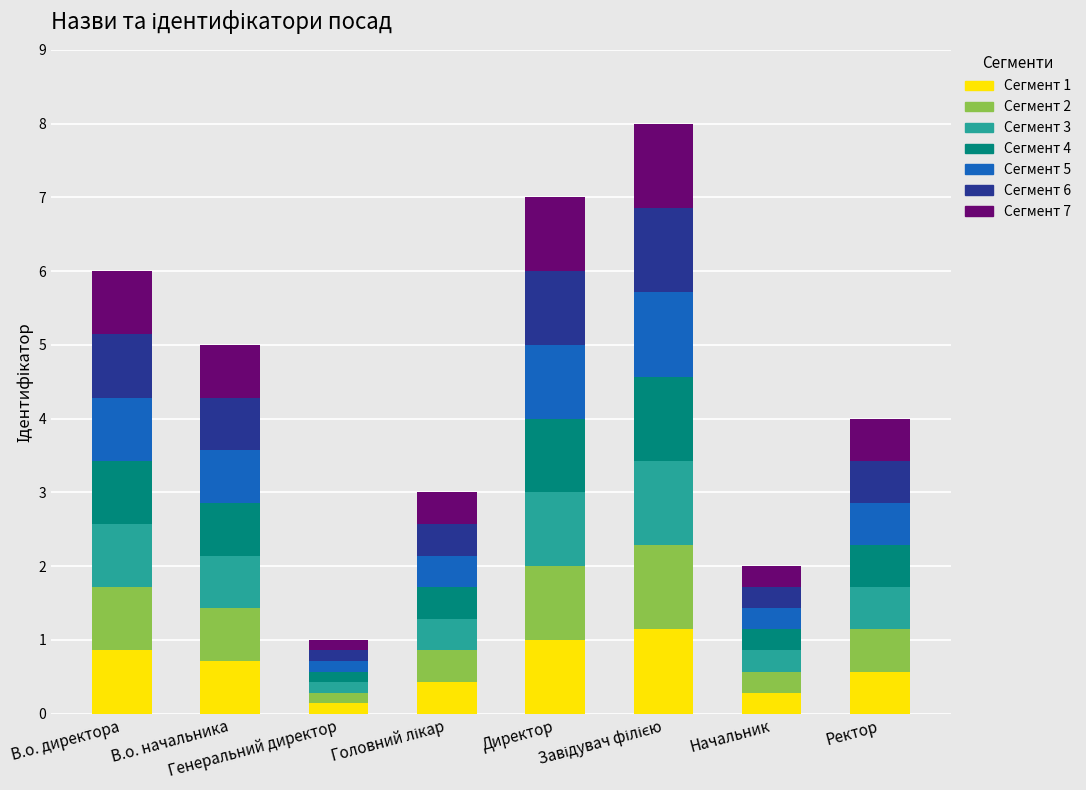

What is the maximum value for Сегмент 1?

1.1